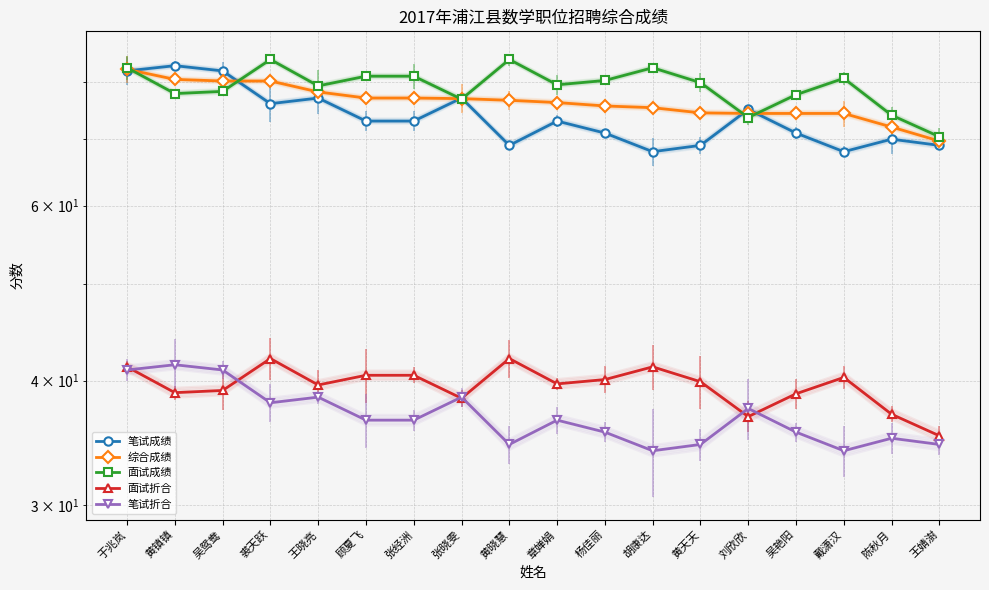

What is the label of the 18th point from the left?

王婧澍